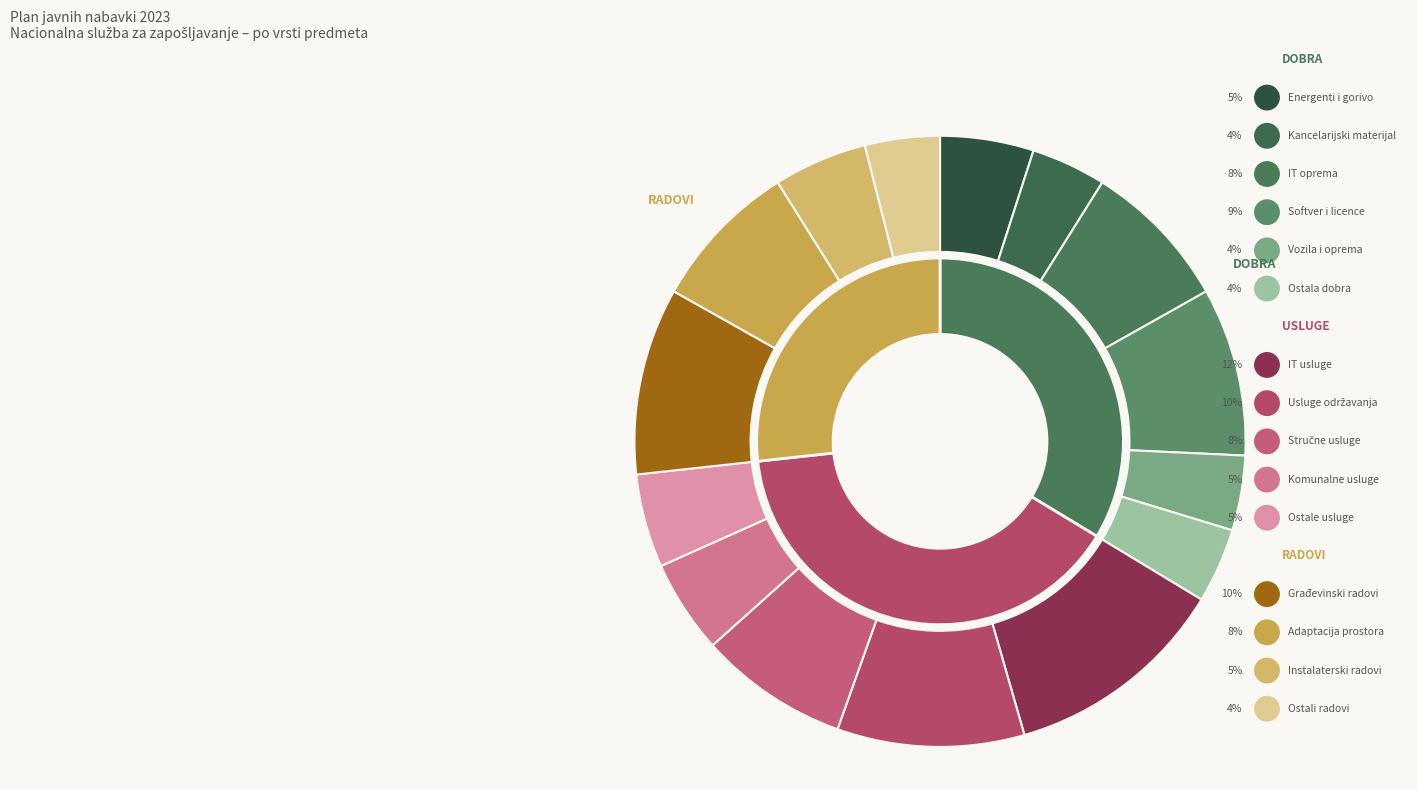

What is the largest slice in the pie chart?

Usluge